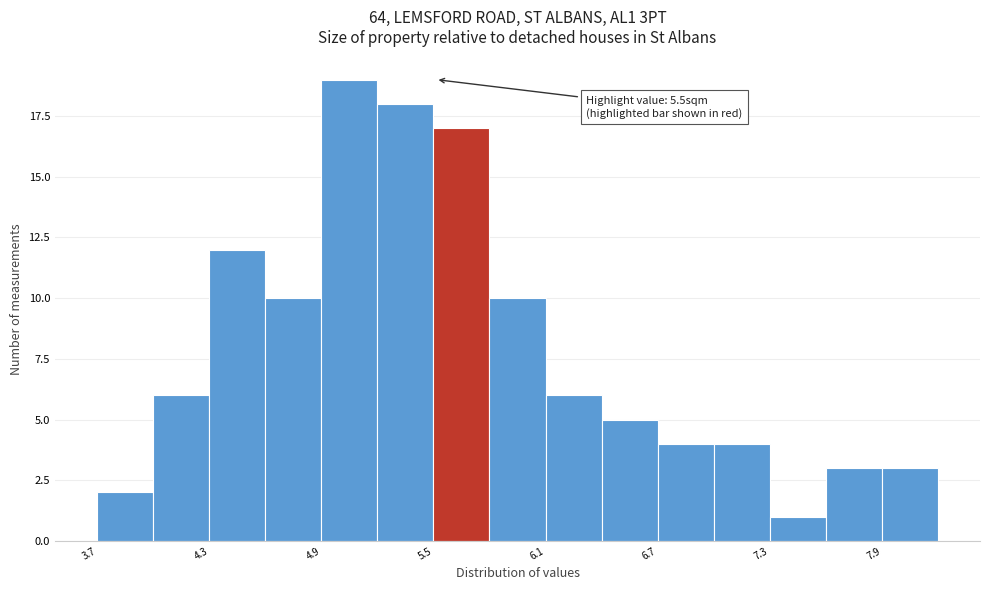

Around what value on the x-axis is the tallest bar? Give the approximate position of its centre, as read against the axis.

5.0